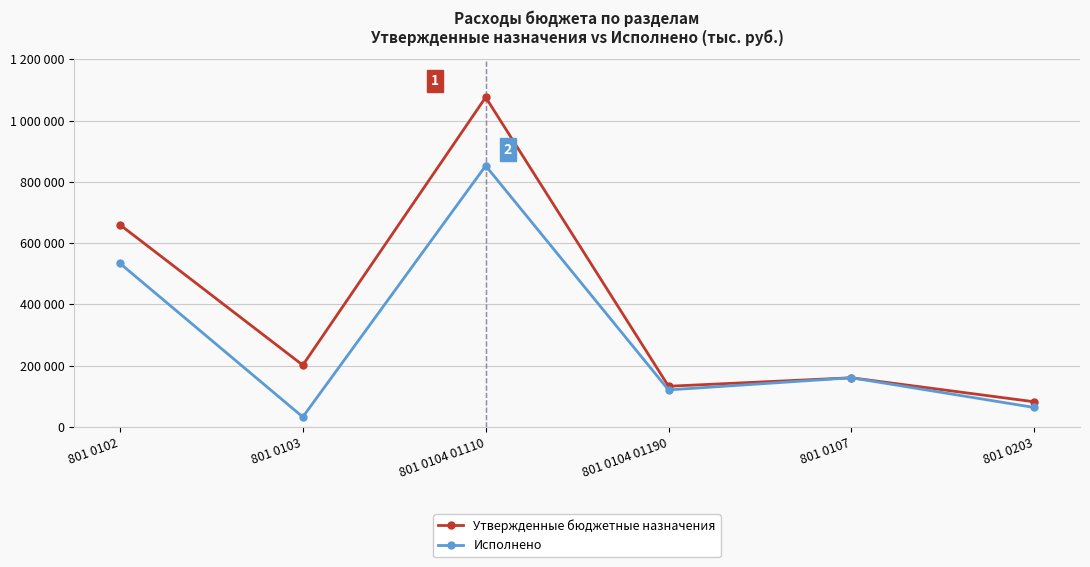

Does the chart have visible grid lines?

Yes